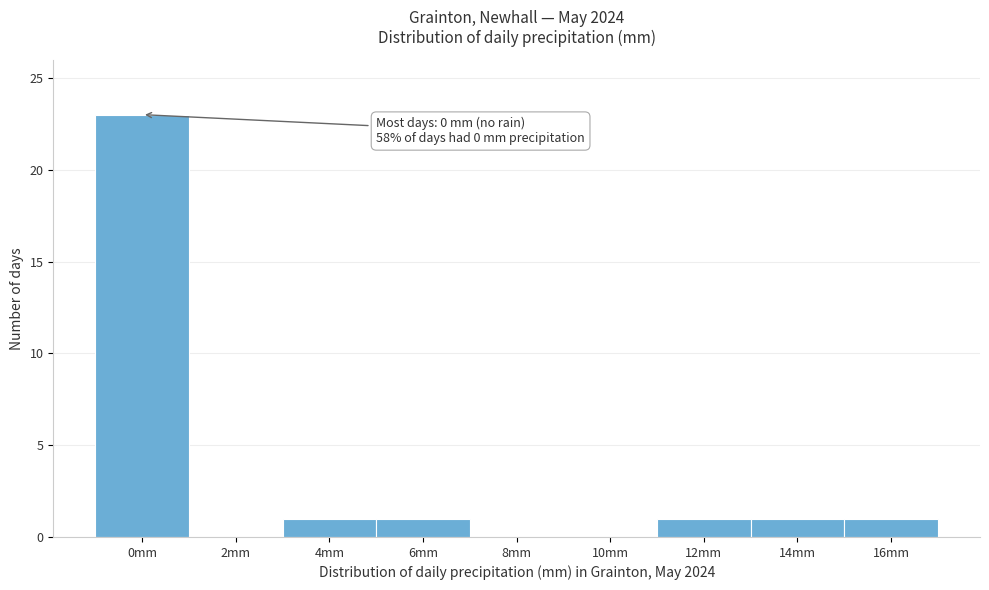

Reading right to left, list all the values displayed in this chart.

16mm=1	14mm=1	12mm=1	10mm=0	8mm=0	6mm=1	4mm=1	2mm=0	0mm=23